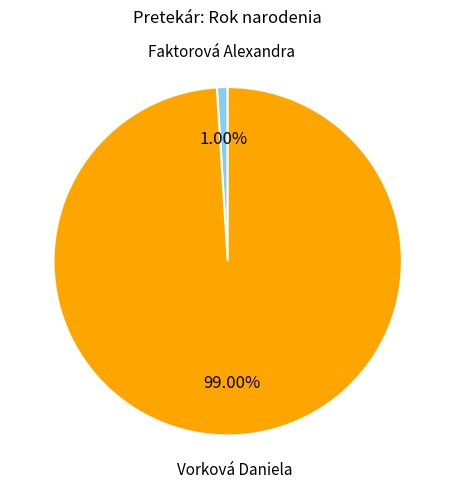

Count the number of slices in the pie.

2